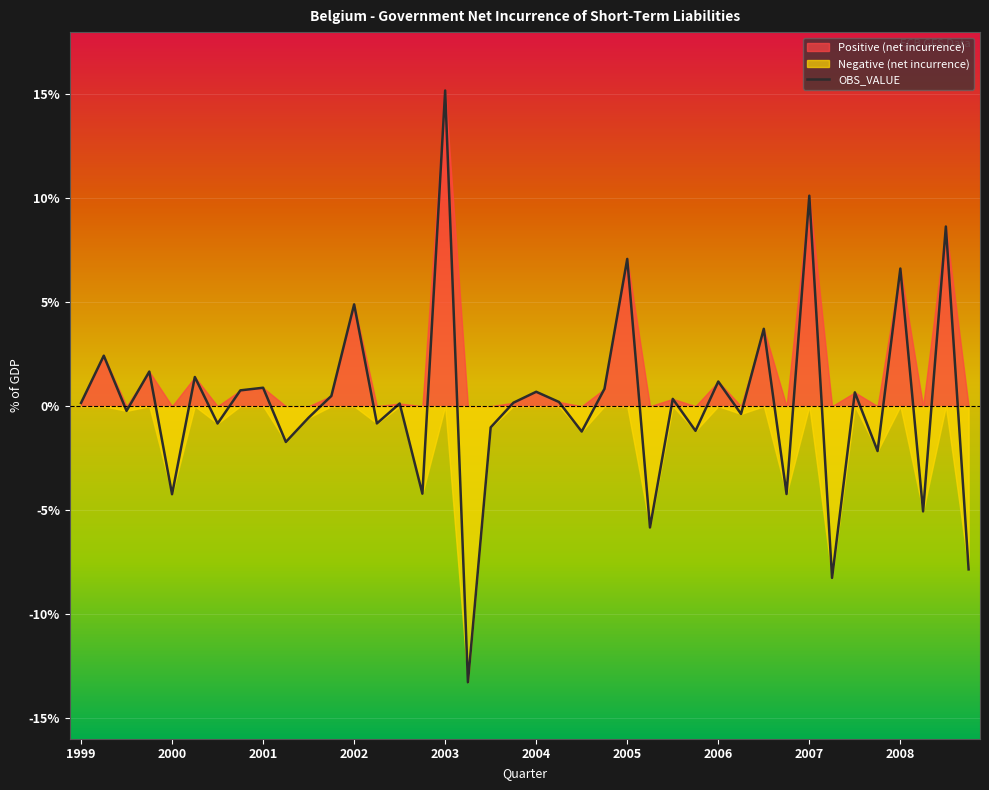

True or false: OBS_VALUE has a value of -7.3 at 2000.

False